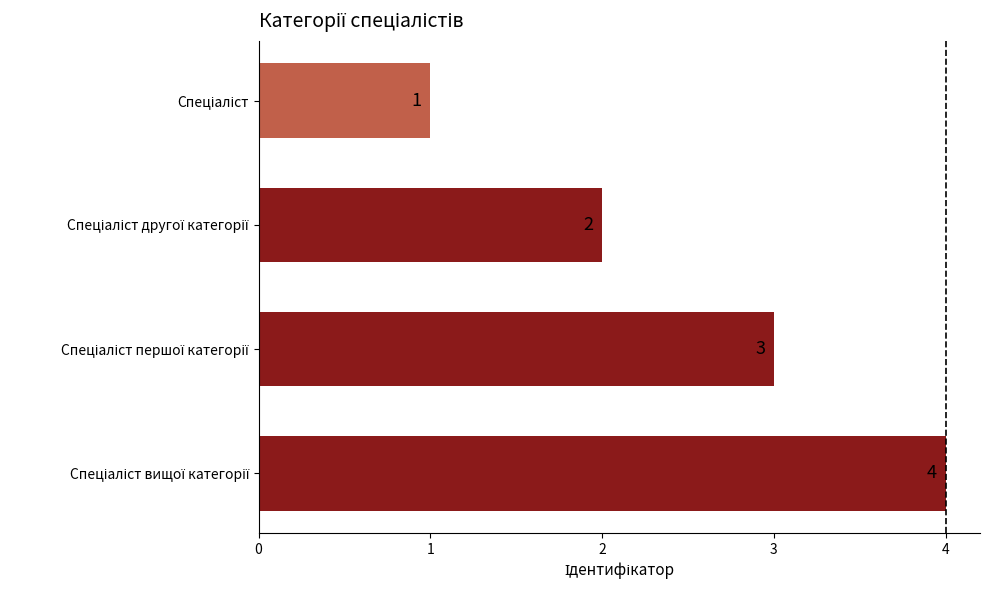

What is the sum of all values?

10